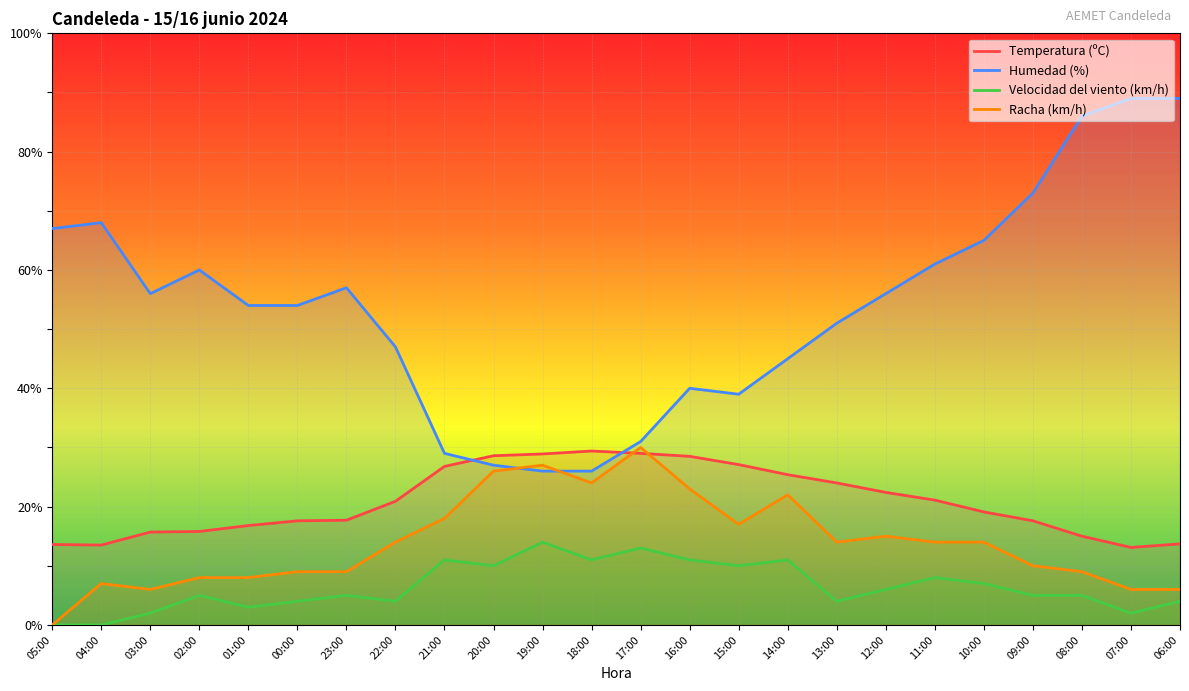

Is it true that Temperatura (ºC) equals 16.8 at 01:00?

True